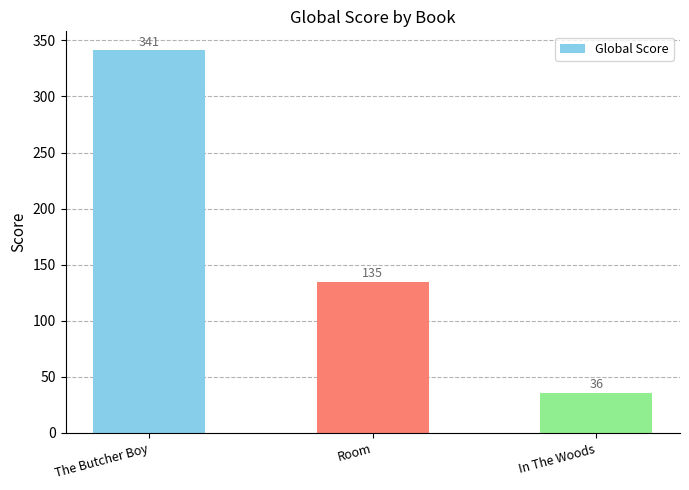

What is the greatest value displayed?

341